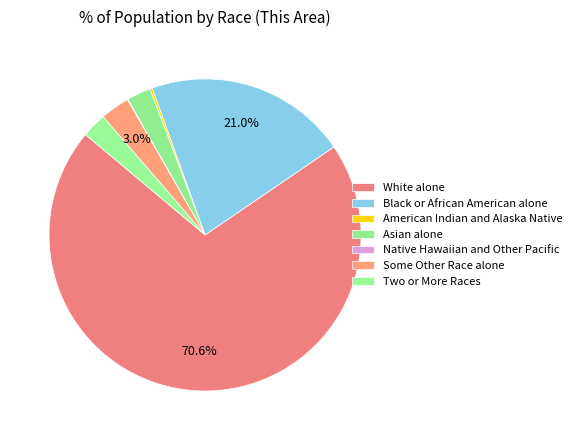

Rank the categories by value from lowest to highest.

Native Hawaiian and Other Pacific, American Indian and Alaska Native, Asian alone, Two or More Races, Some Other Race alone, Black or African American alone, White alone